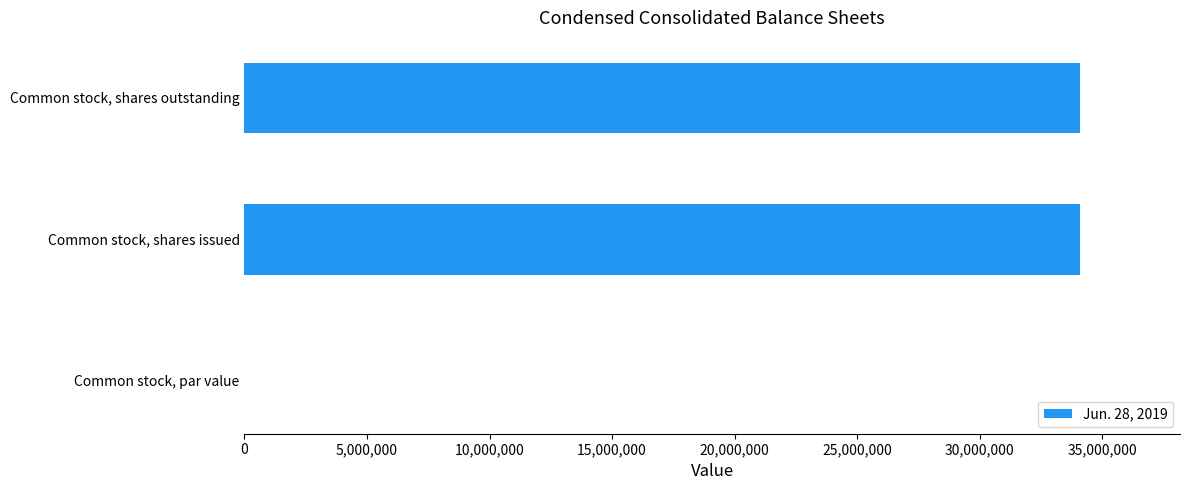

How many data points does each series have?

3